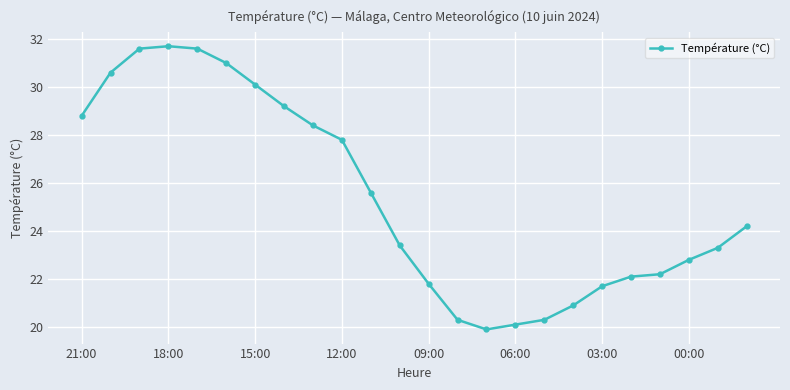

What is the value of the 21st point from the left?

22.2